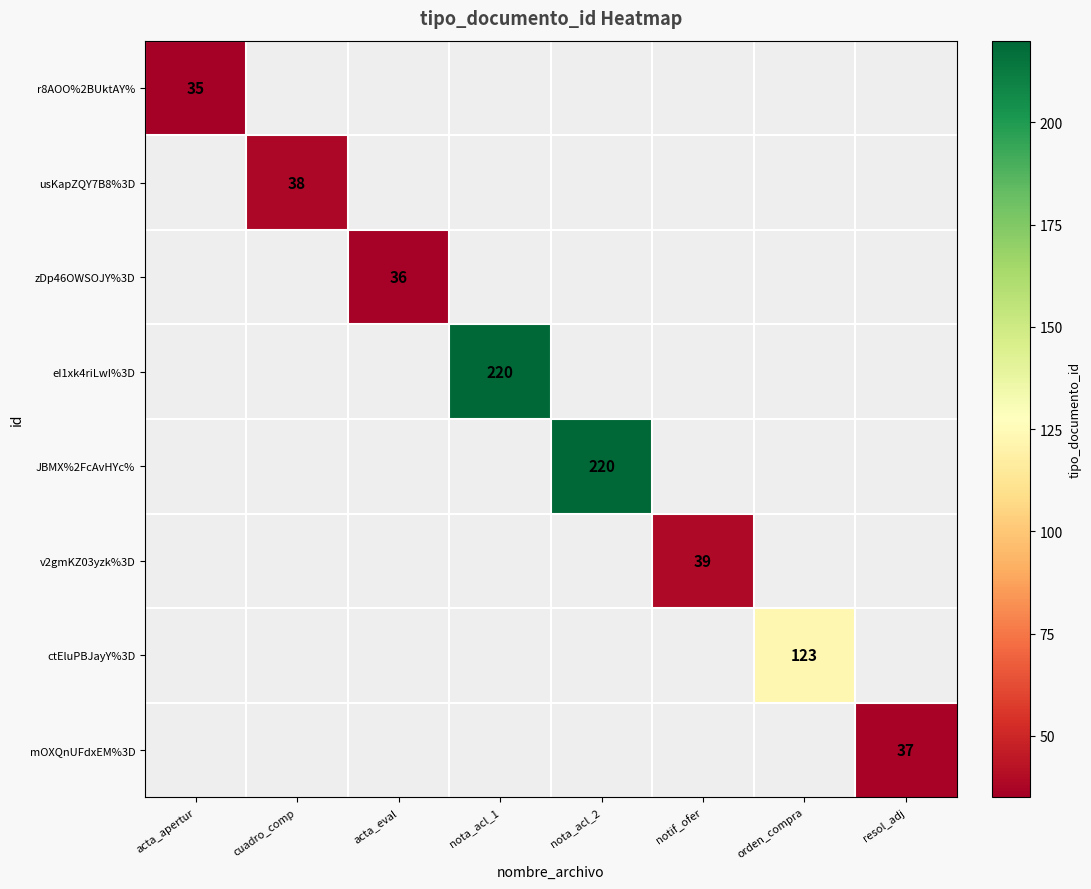

Is it true that mOXQnUFdxEM%3D equals 37 at resol_adj?

True